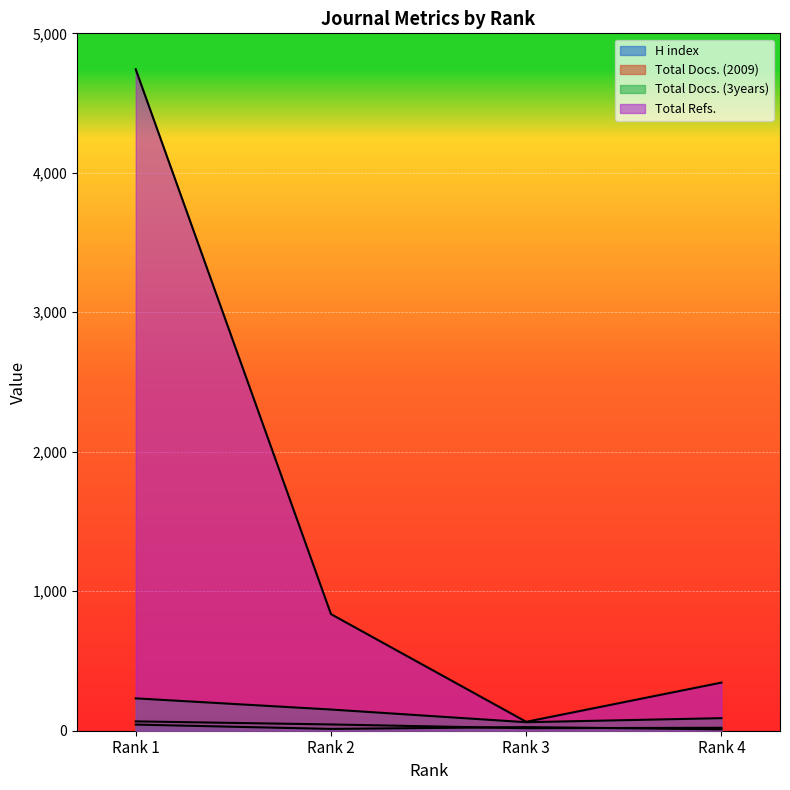

What is the maximum value shown in the chart?

4742